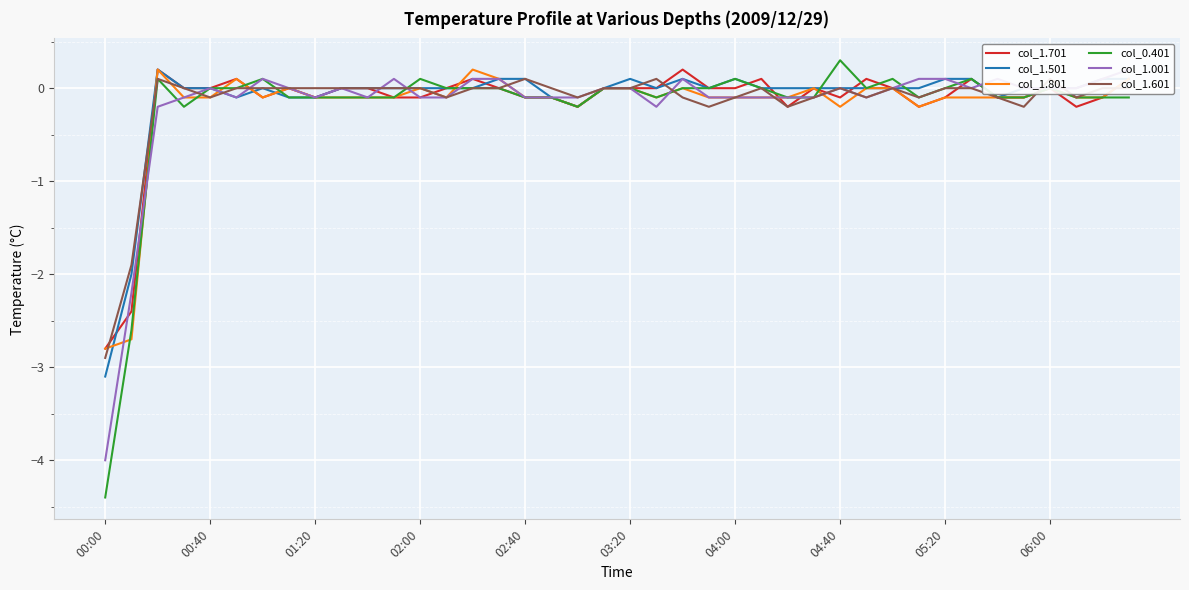

Which category has the lowest value in the col_1.501 series?

00:00